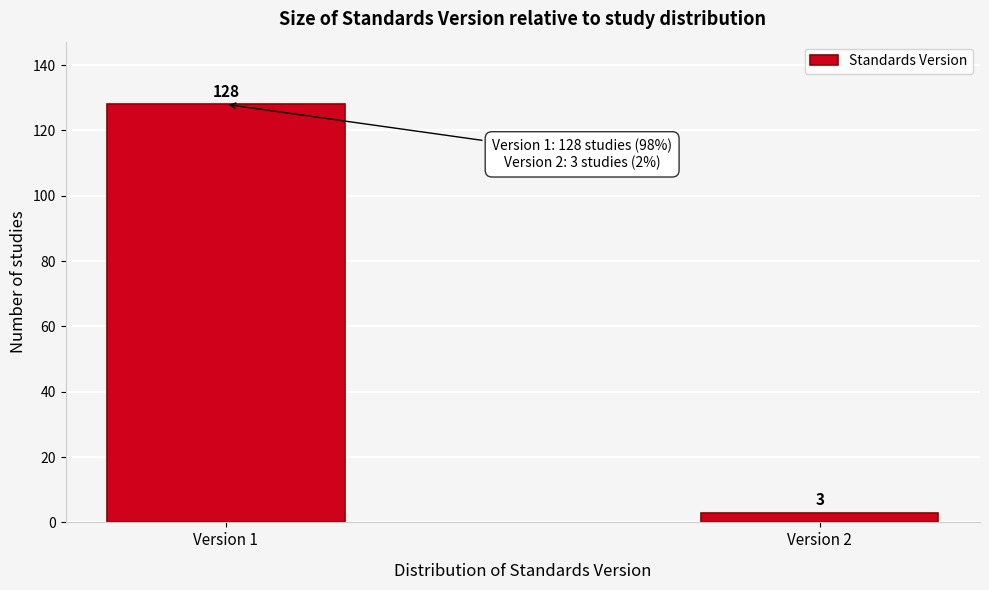

Reading left to right, list all the values displayed in this chart.

Version 1=128	Version 2=3